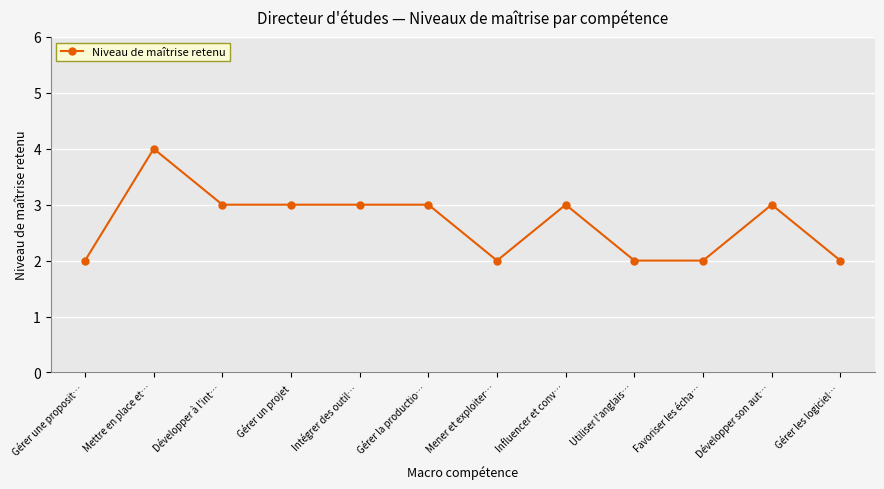

What is the sum of the values at Gérer les logiciel… and Développer son aut…?

5